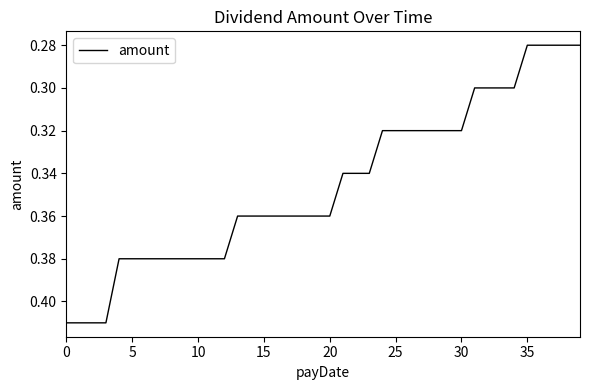

How many lines are shown in the chart?

1